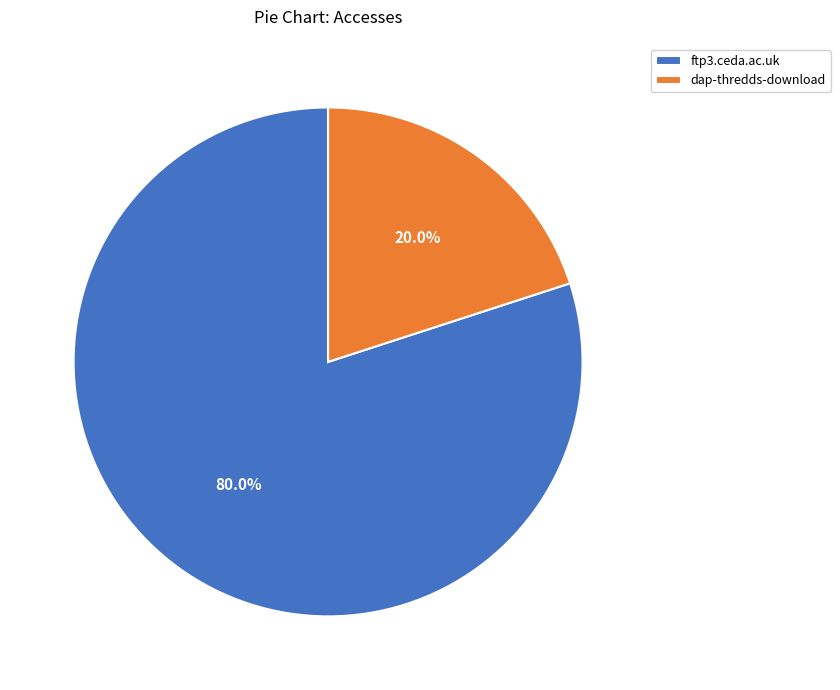

Combined, what portion of the pie is ftp3.ceda.ac.uk and dap-thredds-download?

100.0%